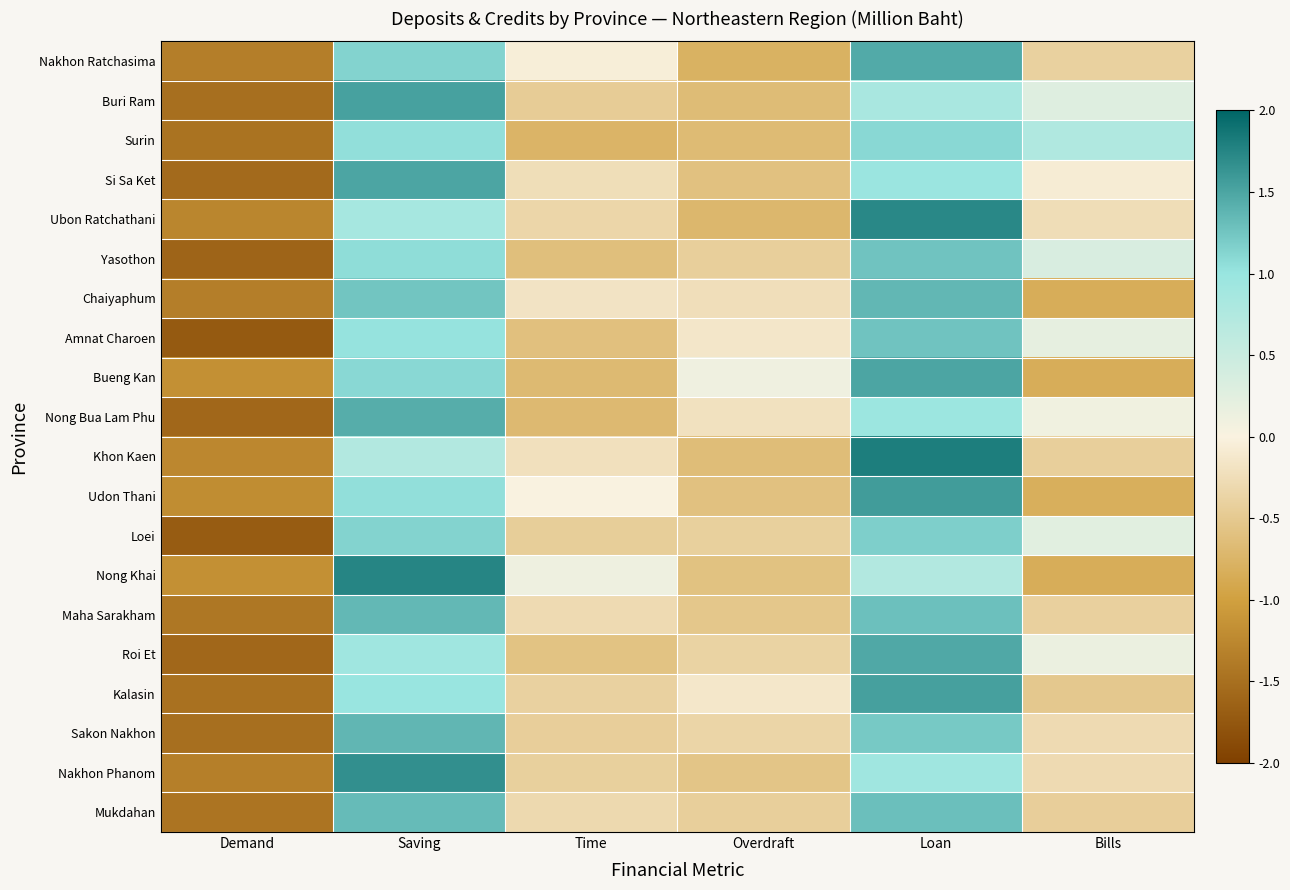

What is the spread (max minus min) of values at Bills?

1.6